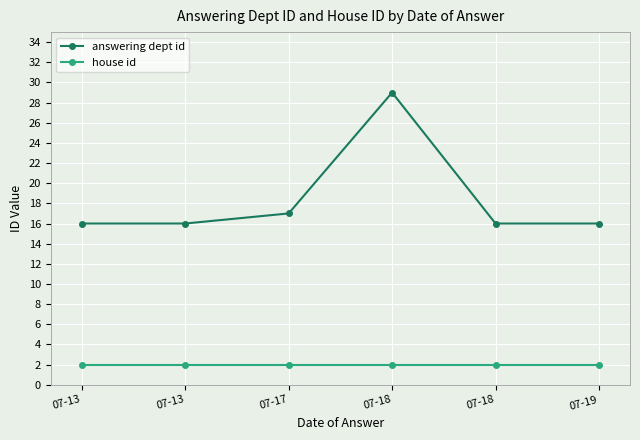

What is the total value across all series at 07-17?

19